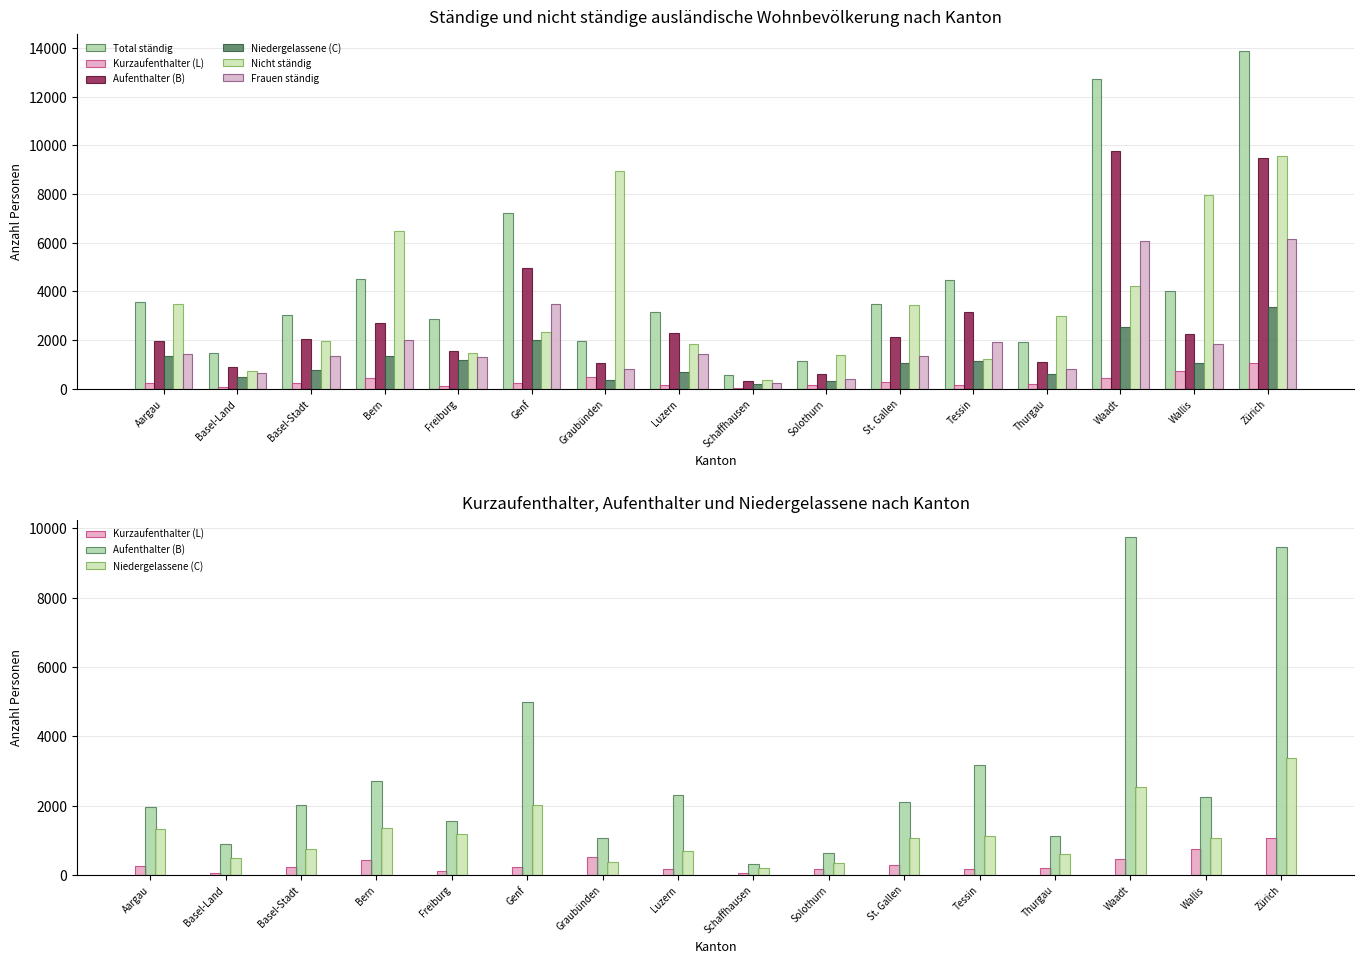

What is the label of the 16th bar from the left?

Zürich